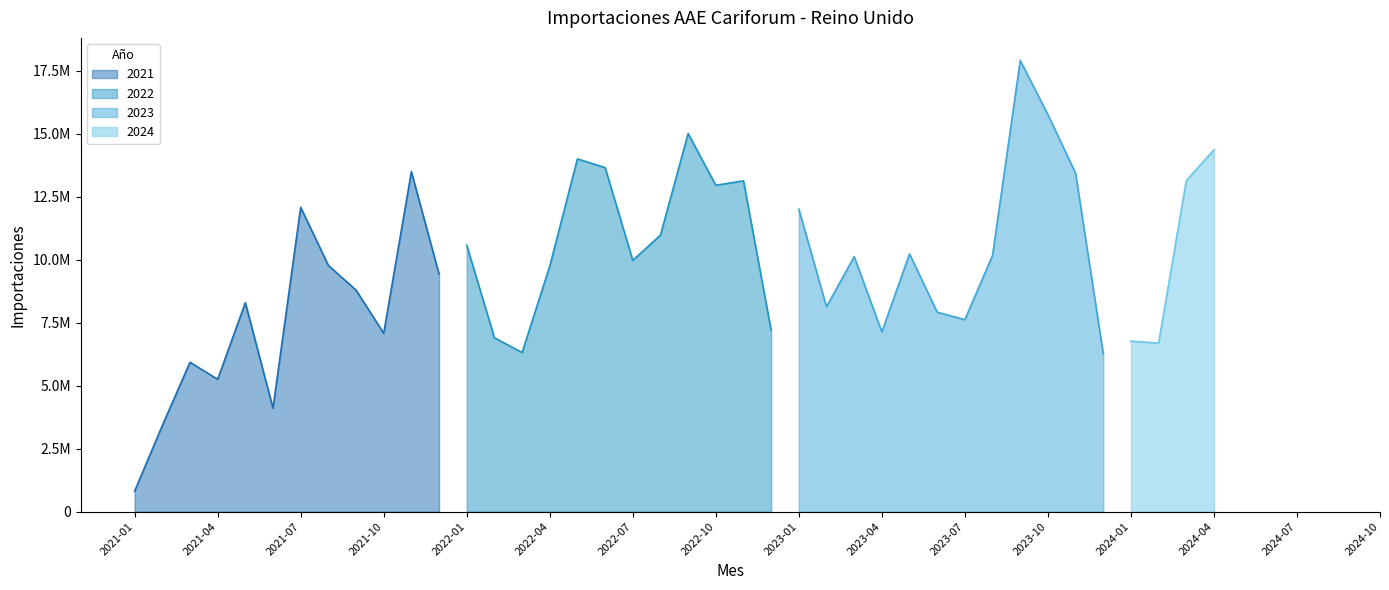

True or false: 2023 has a value of 13228439.4 at 6.

False